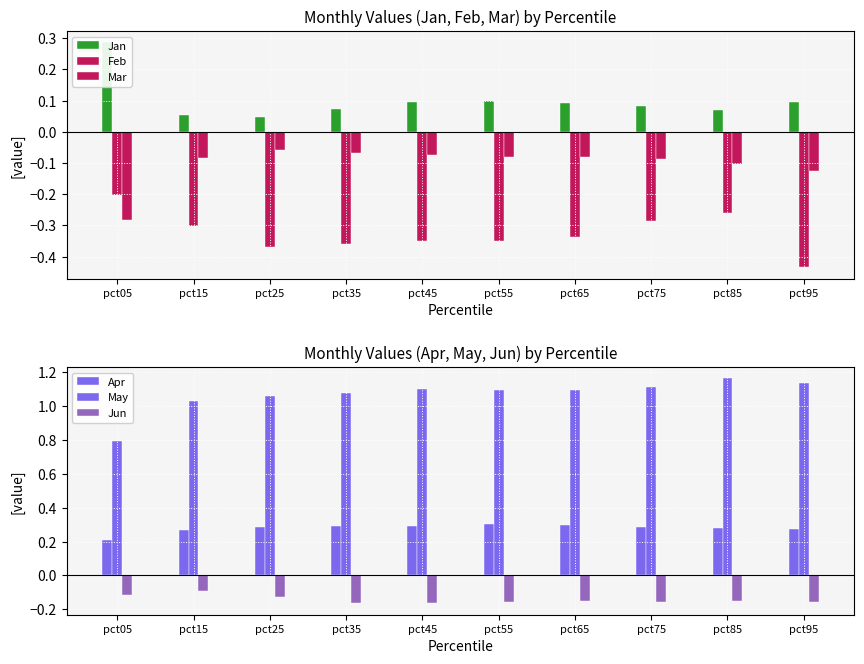

List the labels in order of Jan value, smallest first.

pct25, pct15, pct85, pct35, pct75, pct65, pct45, pct95, pct55, pct05